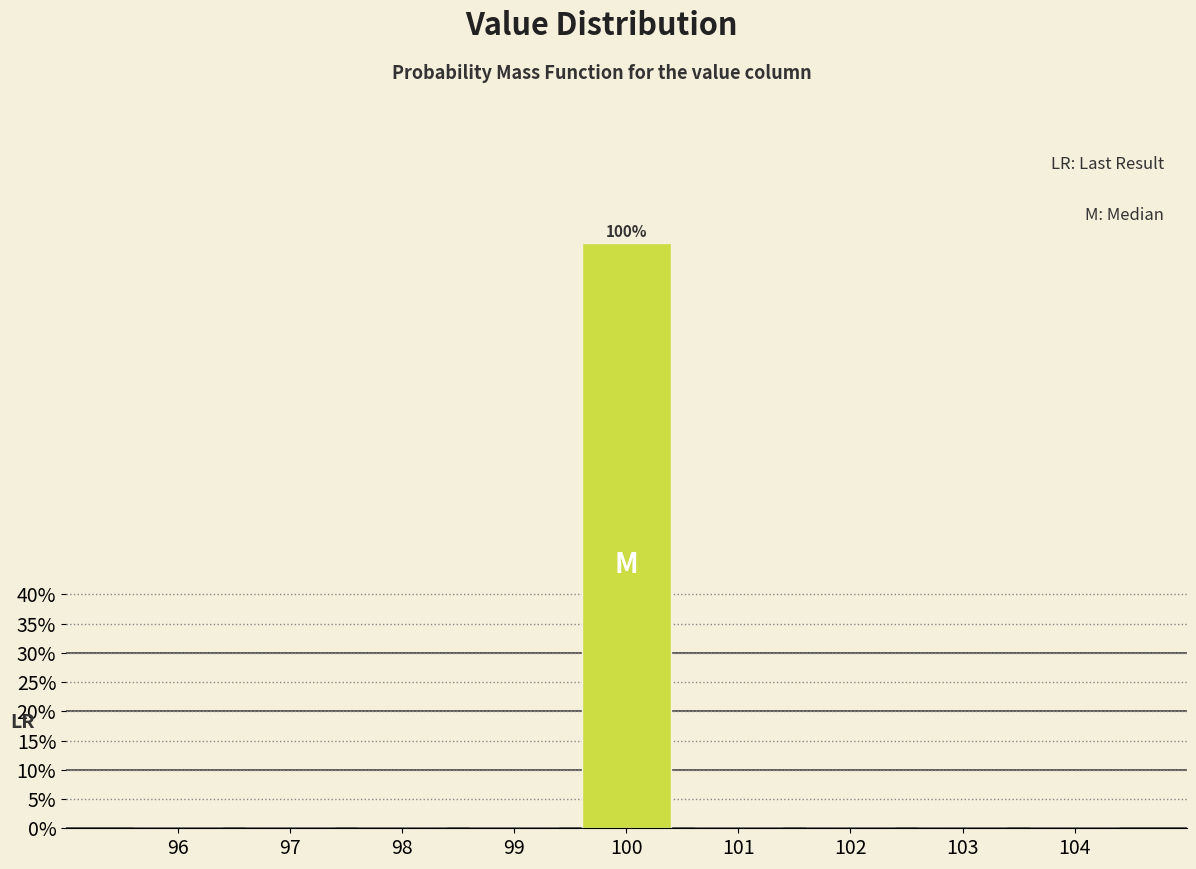

Reading left to right, list all the values displayed in this chart.

96=0	97=0	98=0	99=0	100=100	101=0	102=0	103=0	104=0